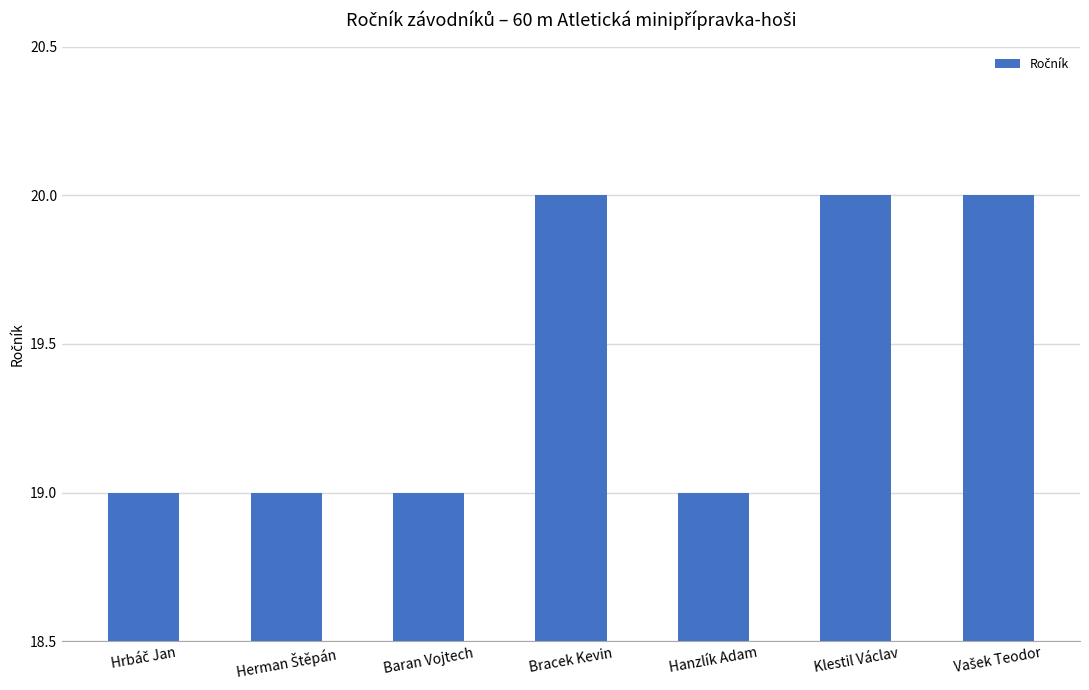

Is it true that the value at Hanzlík Adam is 19?

True